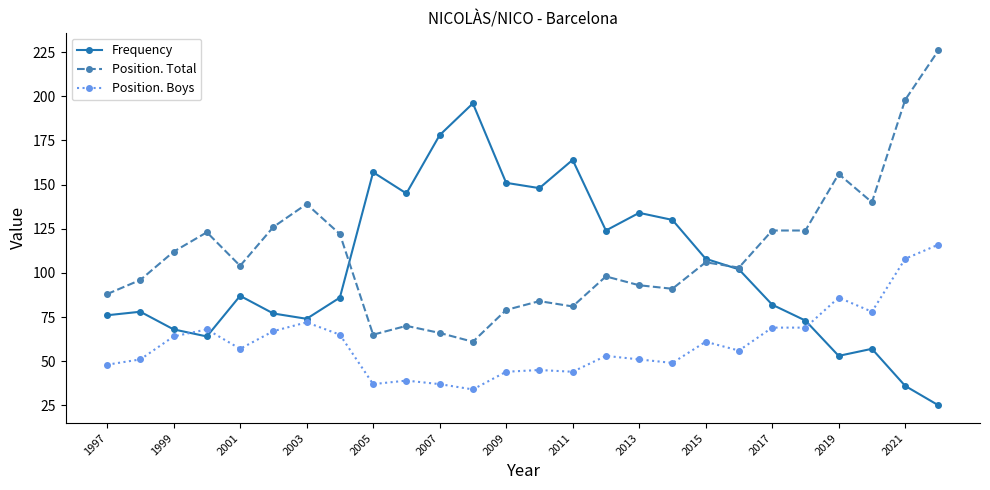

Does the chart display data point markers on the line(s)?

Yes